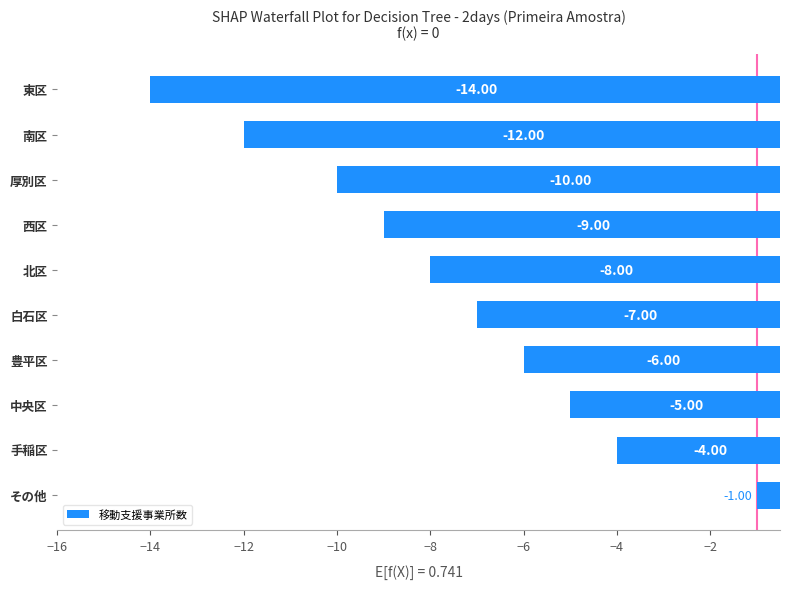

At which label is the value closest to -7?

白石区